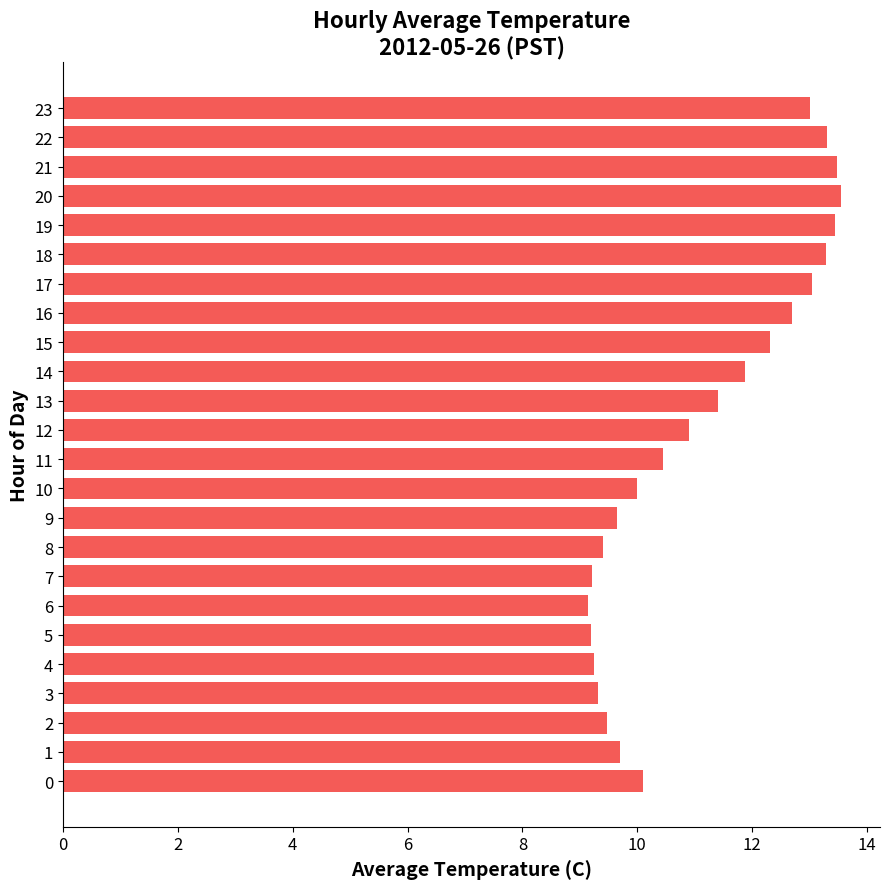

What is the greatest value displayed?

13.6